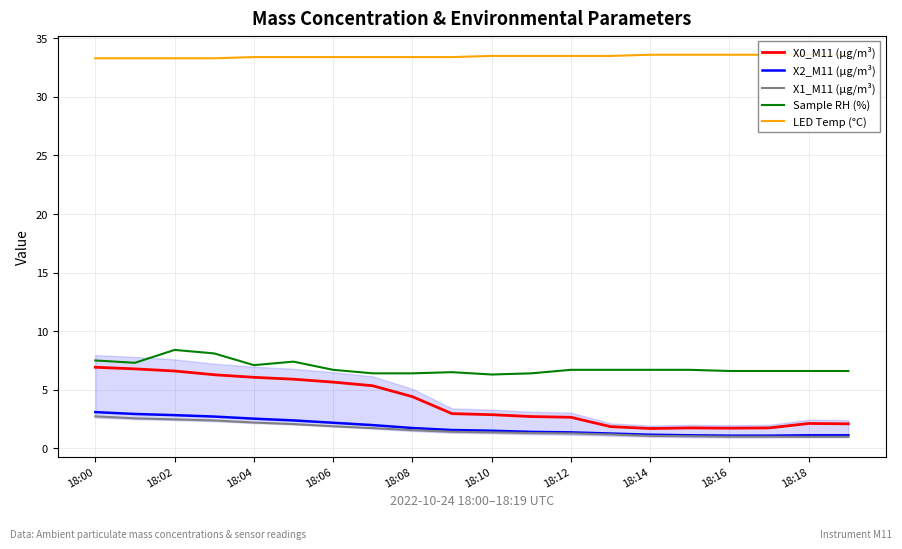

What is the lowest value of the X1_M11 (μg/m³) series?

1.0